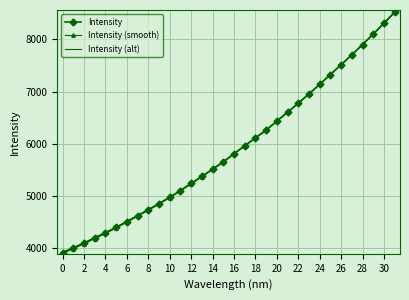

Reading left to right, what are all the values shown in this chart?

Intensity: 3904.2	3994.7	4085.7	4188.3	4285.5	4390.7	4500.9	4614.2	4728.5	4846.5	4969.0	5097.7	5234.6	5369.7	5509.8	5647.7	5806.6	5958.5	6108.5	6260.6	6431.9	6602.5	6774.8	6954.9	7138.1	7327.3	7514.7	7705.2	7900.8	8104.3	8310.2	8523.4
Intensity (smooth): 3892.5	3983.6	4075.1	4178.2	4276.0	4381.7	4492.4	4606.1	4720.9	4839.4	4962.3	5091.5	5228.8	5364.3	5504.8	5643.2	5802.4	5954.7	6105.0	6257.5	6429.1	6600.0	6772.7	6953.0	7136.5	7326.0	7513.6	7704.3	7900.2	8103.9	8310.1	8523.4
Intensity (alt): 3915.9	4005.9	4096.3	4198.4	4295.1	4399.7	4509.5	4622.3	4736.1	4853.6	4975.6	5103.9	5240.4	5375.1	5514.7	5652.3	5810.9	5962.4	6112.0	6263.7	6434.7	6605.0	6777.0	6956.8	7139.8	7328.7	7515.8	7706.0	7901.4	8104.7	8310.4	8523.4